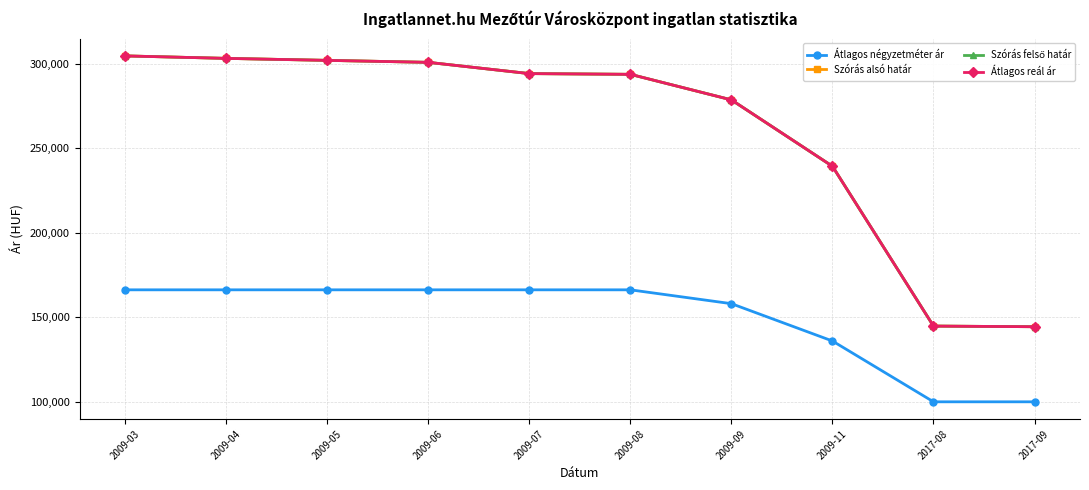

True or false: Szórás felső határ and Átlagos négyzetméter ár intersect in this chart.

False